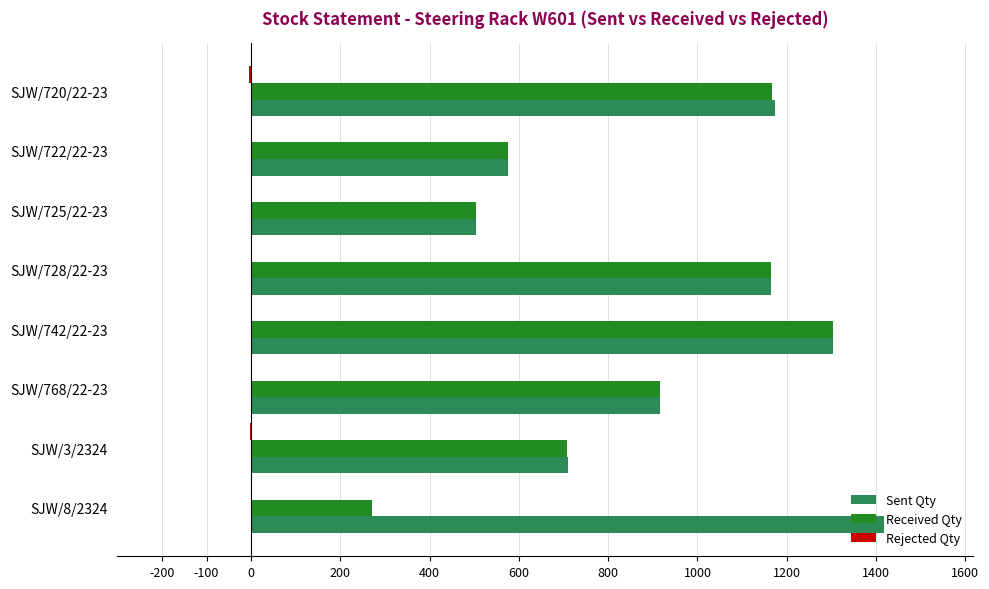

The value of Received Qty at SJW/8/2324 is 162. True or false?

False